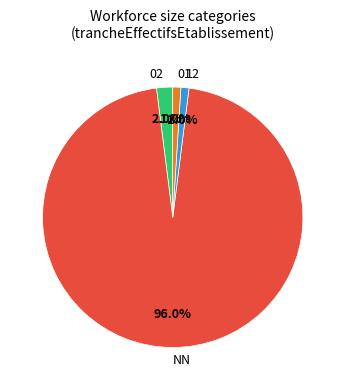

Between NN and 02, which is larger?

NN